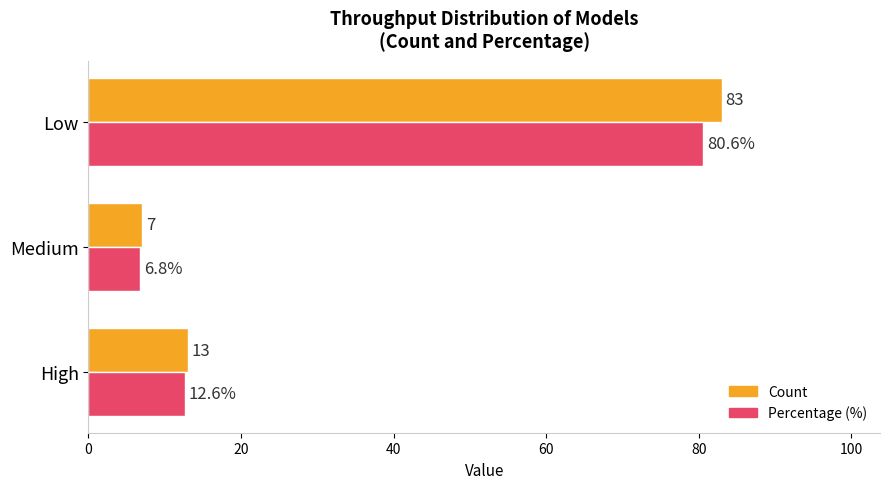

Rank the series by their average value, from lowest to highest.

Percentage (%), Count